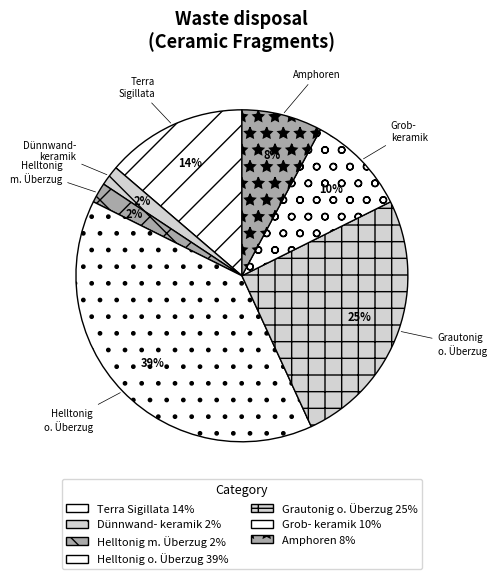

Count the number of slices in the pie.

7